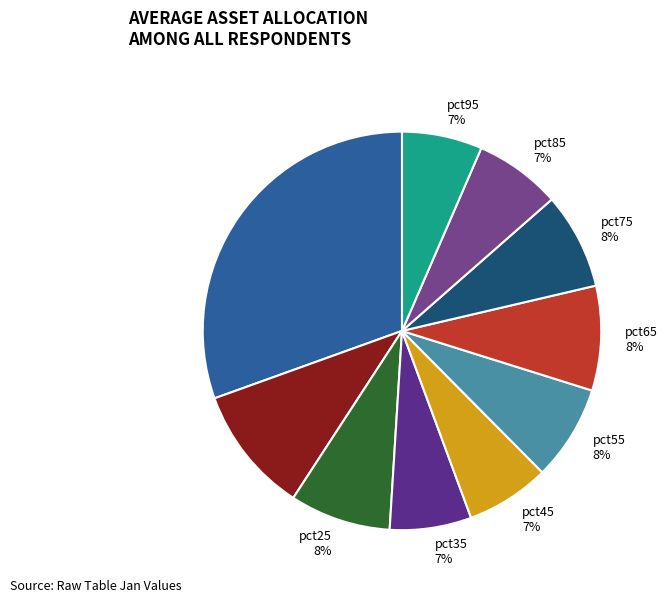

What is the largest slice in the pie chart?

pct05